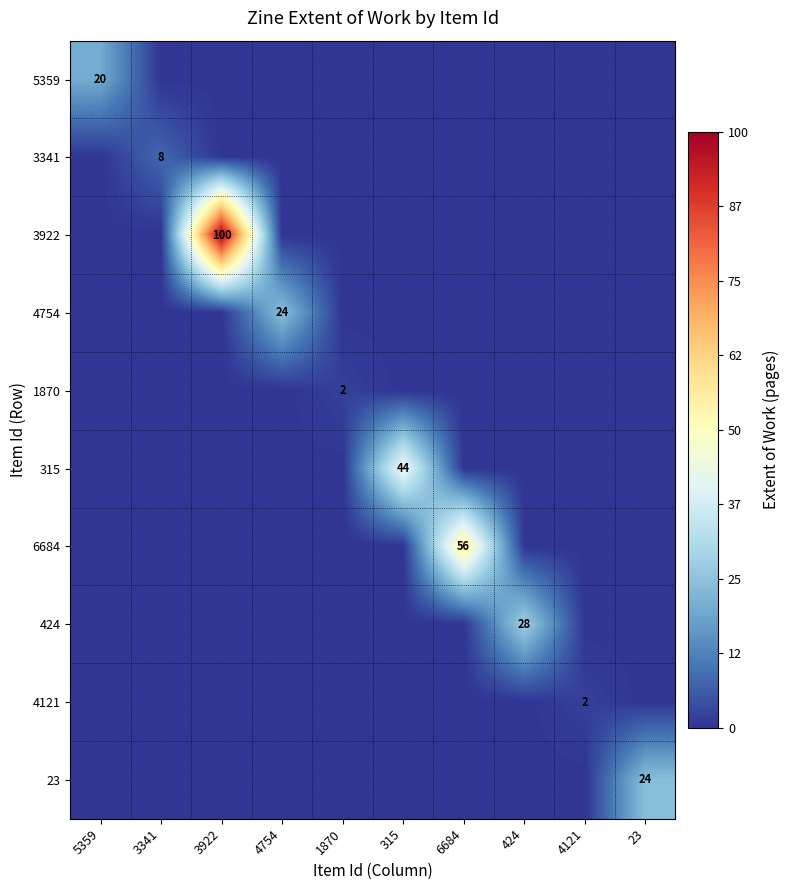

What is the average value of the 3922 series?

10